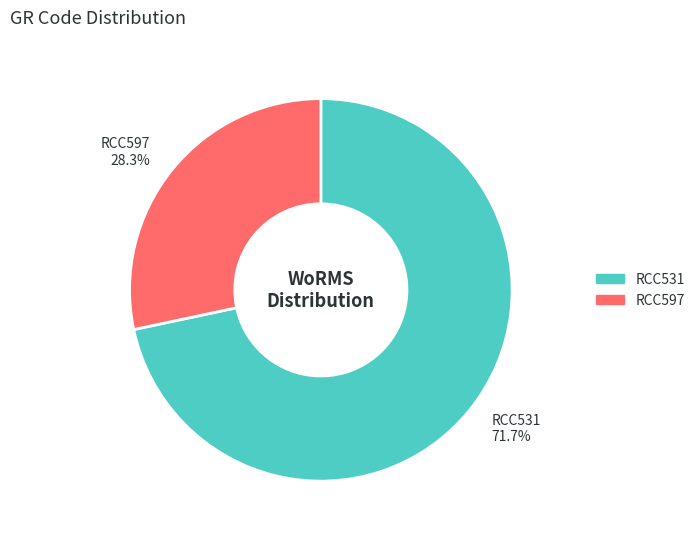

Which category has the smallest portion of the pie?

RCC597